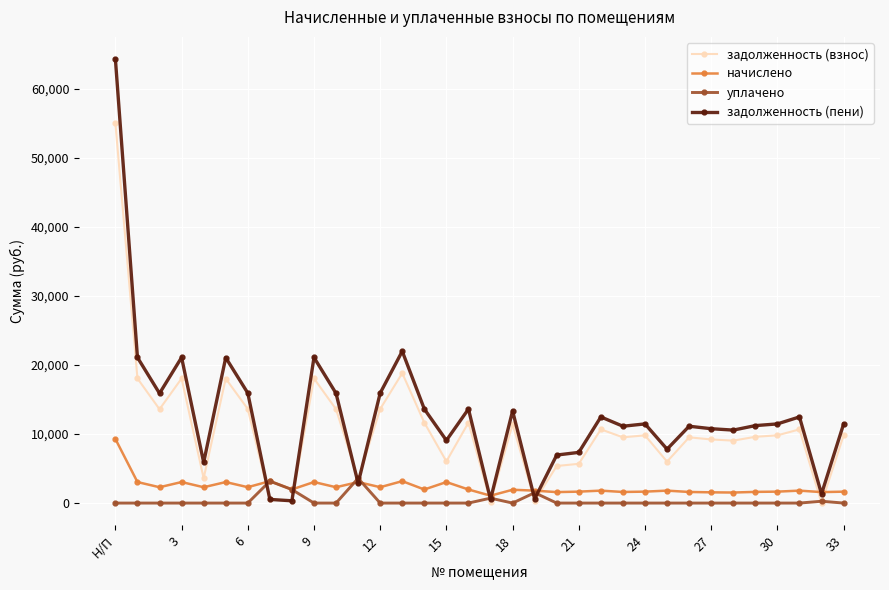

List the series in order of their overall mean, highest first.

задолженность (пени), задолженность (взнос), начислено, уплачено